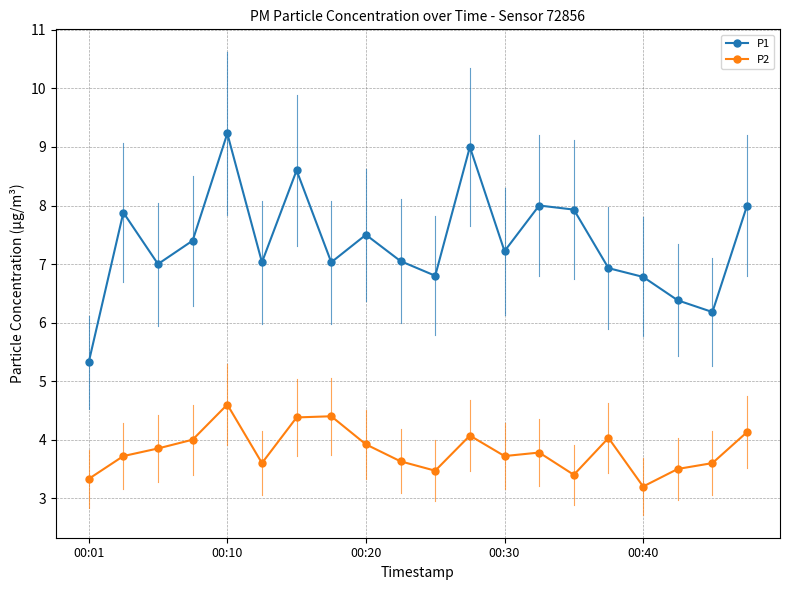

What is the value of the P2 point at the 16th from the left?

4.0